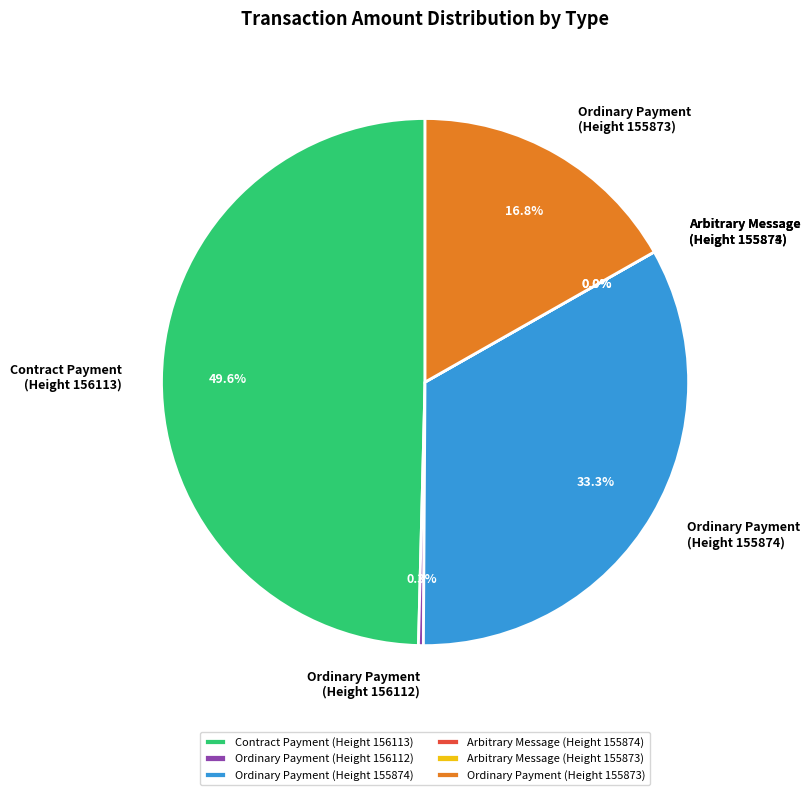

Does Arbitrary Message
(Height 155874) account for over 50% of the chart?

No